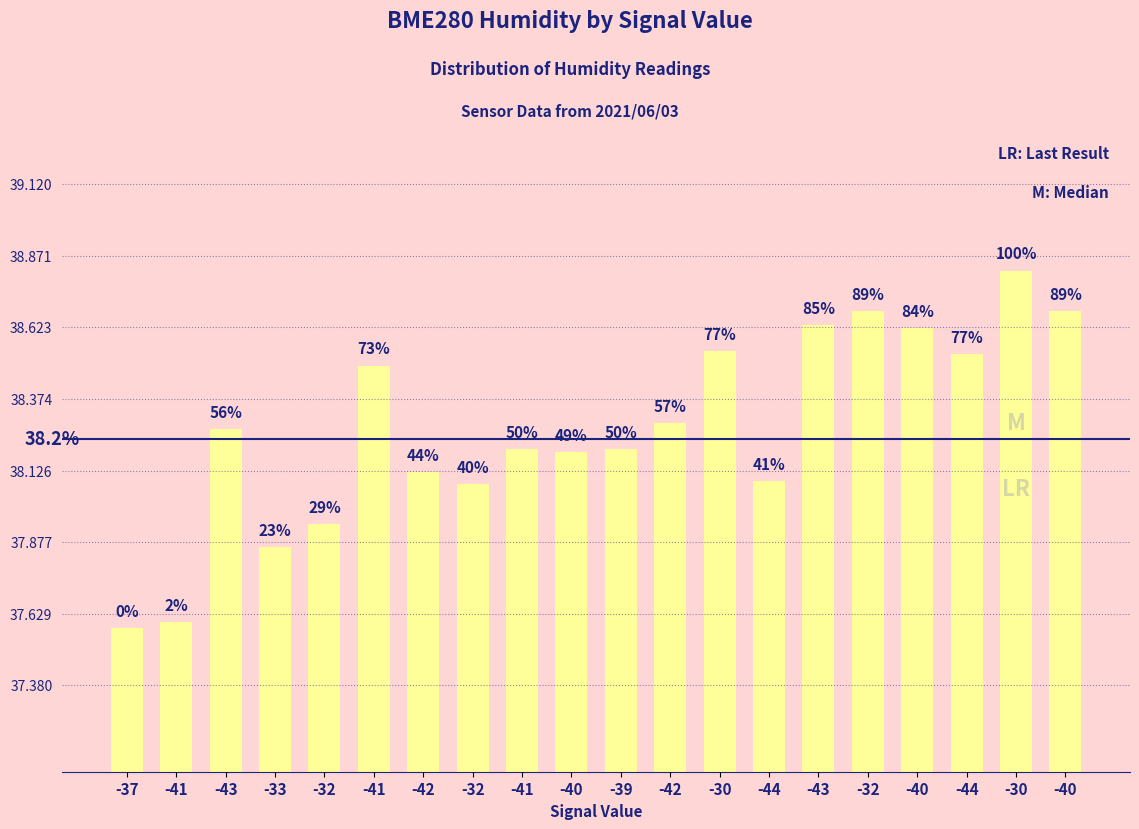

Are the bars horizontal?

No